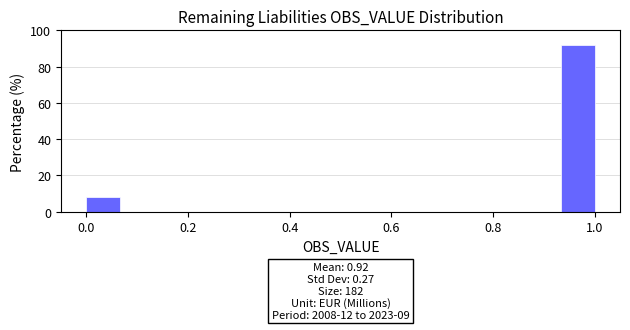

Around what value on the x-axis is the tallest bar? Give the approximate position of its centre, as read against the axis.

0.96